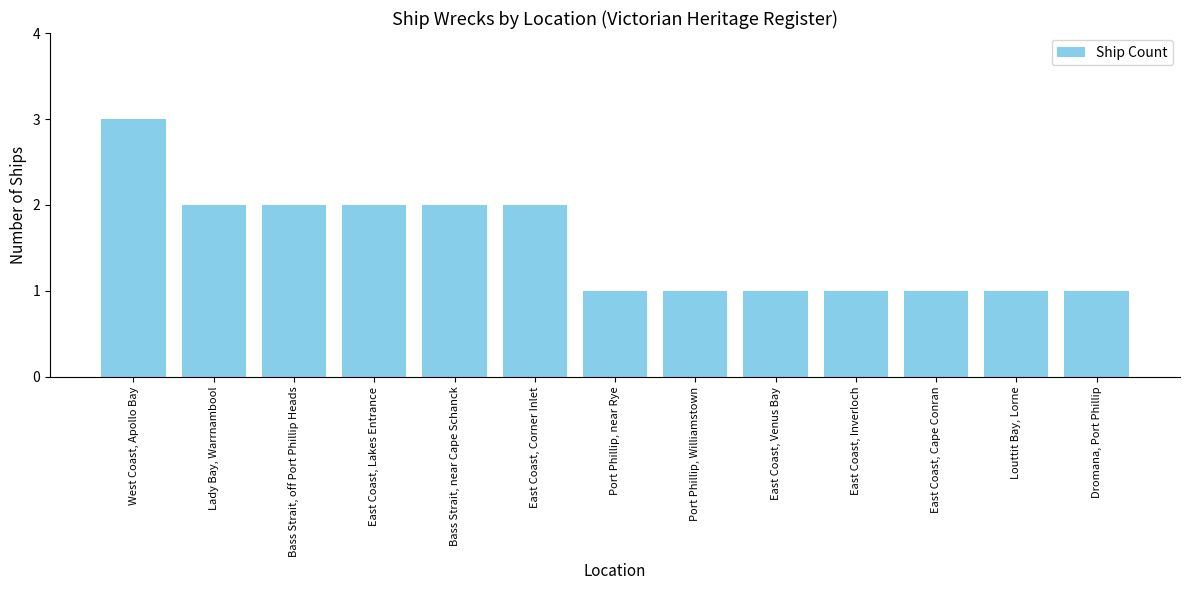

Reading left to right, what are all the values shown in this chart?

West Coast, Apollo Bay=3	Lady Bay, Warrnambool=2	Bass Strait, off Port Phillip Heads=2	East Coast, Lakes Entrance=2	Bass Strait, near Cape Schanck=2	East Coast, Corner Inlet=2	Port Phillip, near Rye=1	Port Phillip, Williamstown=1	East Coast, Venus Bay=1	East Coast, Inverloch=1	East Coast, Cape Conran=1	Louttit Bay, Lorne=1	Dromana, Port Phillip=1